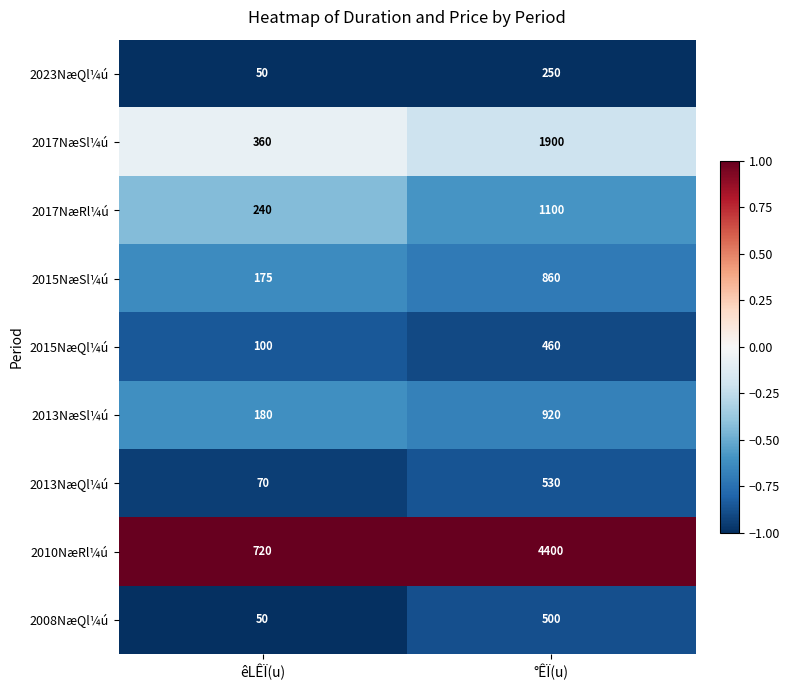

Where is 2017NæSl¼ú nearest to the value 1130?

êLÊÏ(u)